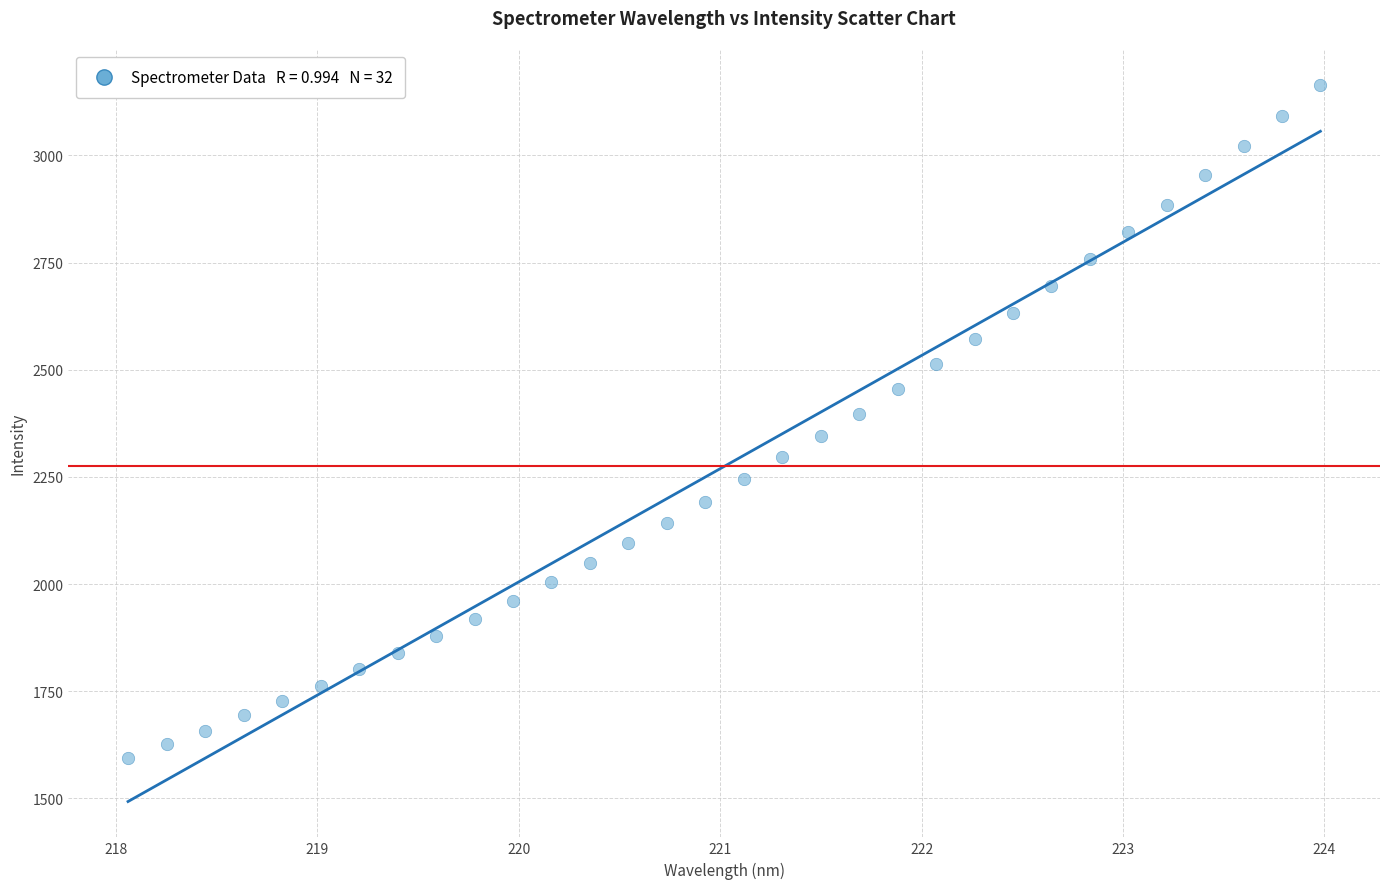

What is the range of Y values (max minus min)?

1570.2